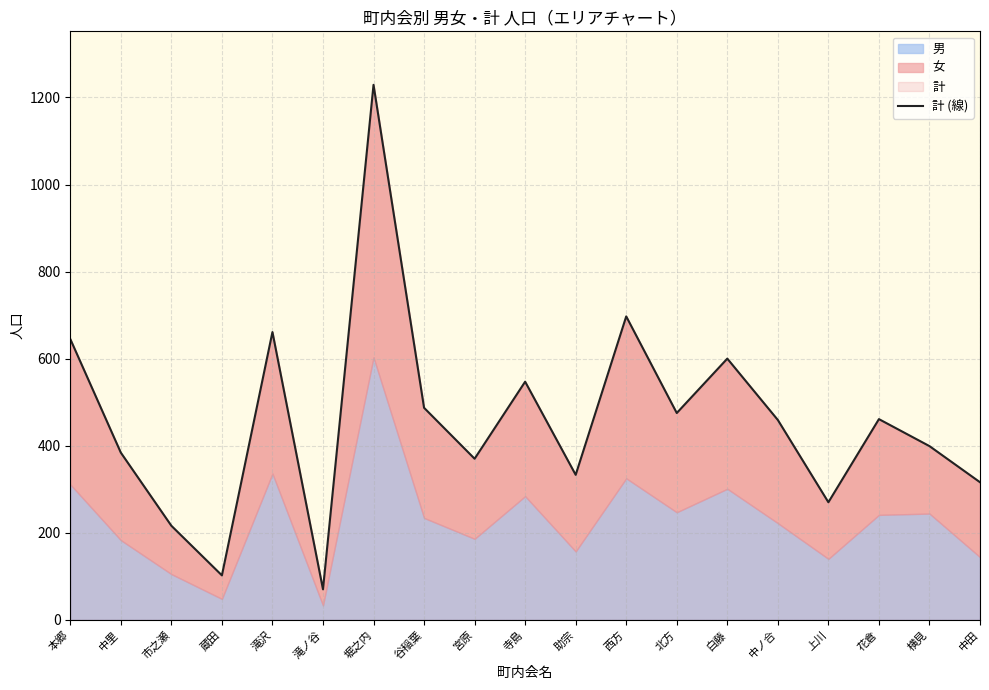

What is the label of the 12th point from the left?

西方